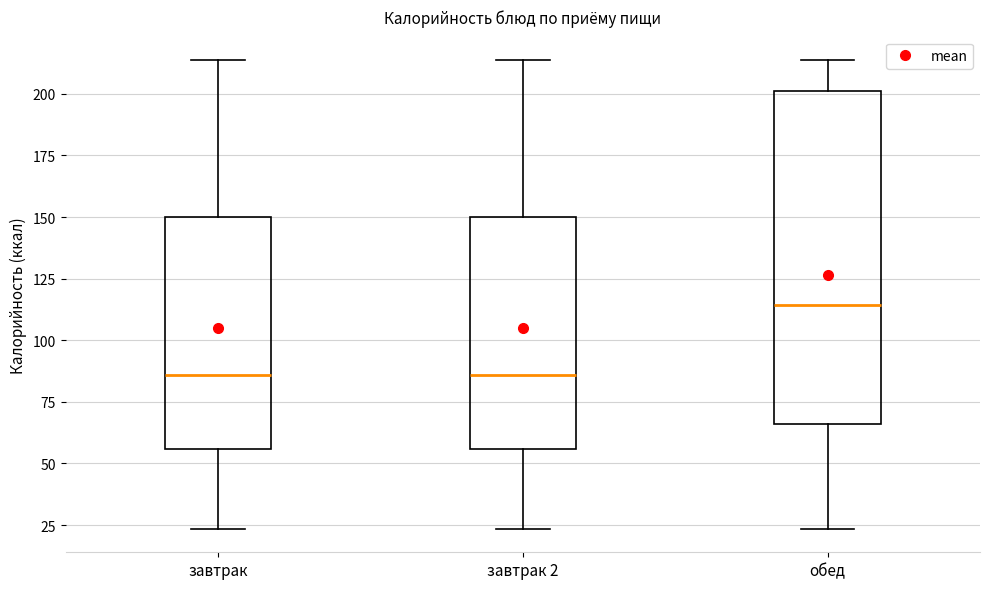

Reading left to right, read every box against the y-axis: the position of its median line, the range the box covers, and the ends of its whiskers. The values are not printed on the chart, so give them approximately, as read against the axis.

завтрак: median 85, box 55 to 150, whiskers 25 to 215
завтрак 2: median 85, box 55 to 150, whiskers 25 to 215
обед: median 115, box 65 to 200, whiskers 25 to 215